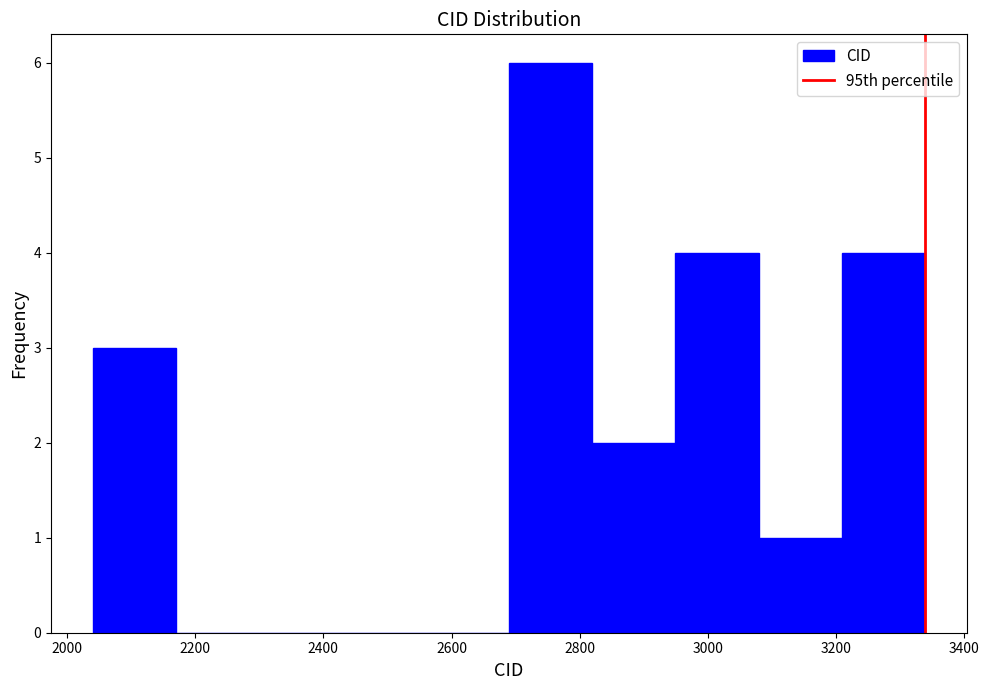

Which range on the x-axis has the tallest bar?

2680 to 2820